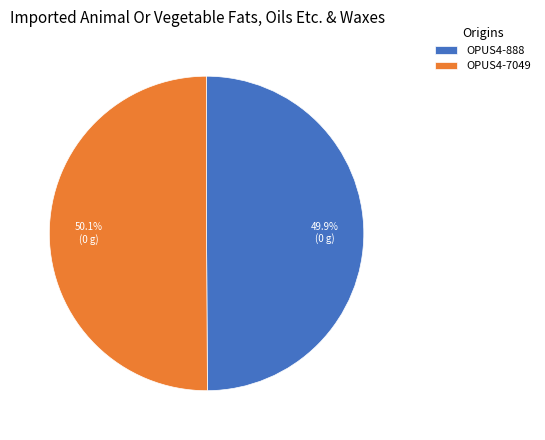

Does any single category account for the majority?

Yes